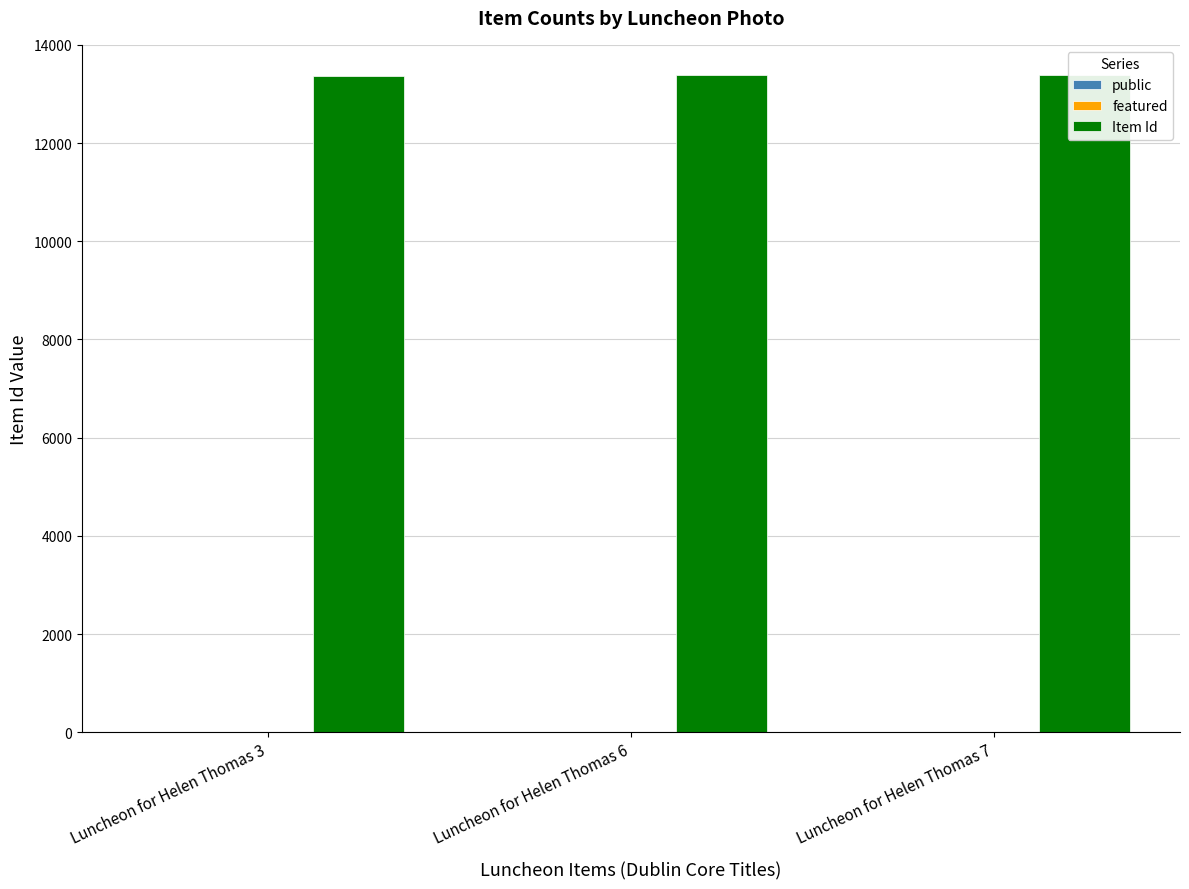

Rank the series at Luncheon for Helen Thomas 7 from highest to lowest value.

Item Id, public, featured